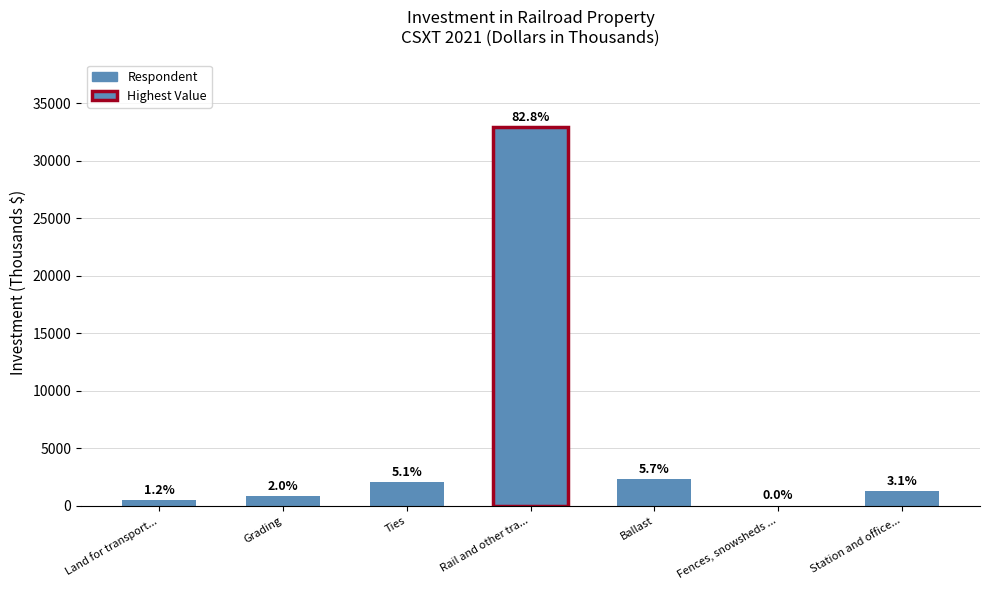

Is it true that the value at Grading is 1249?

False